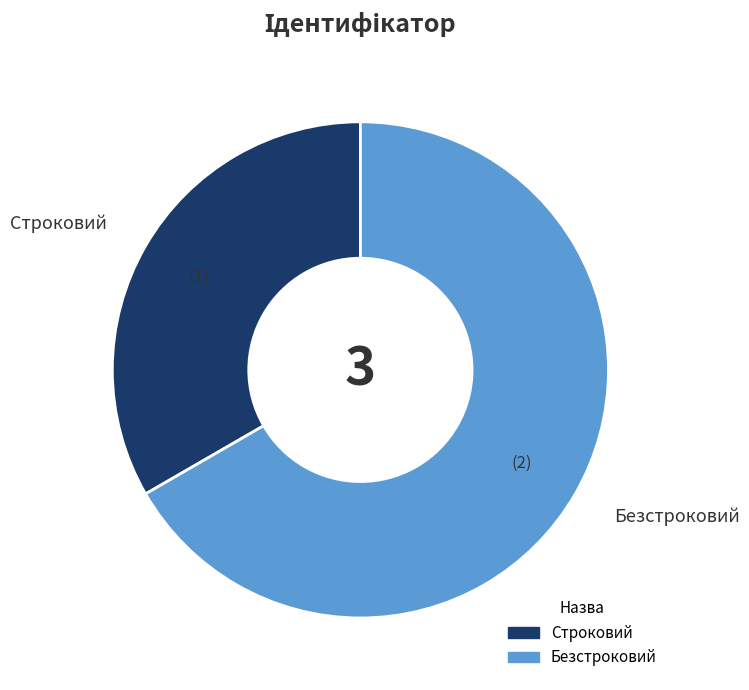

Which category has the biggest portion of the pie?

Безстроковий